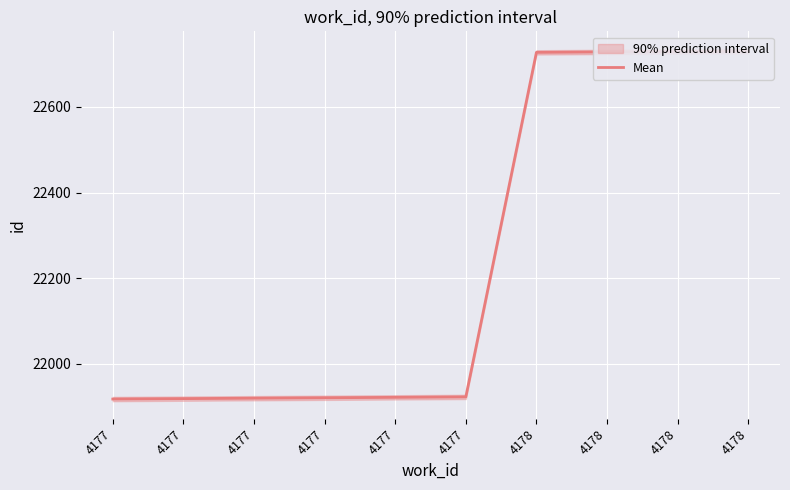

True or false: the data has more than 0 interior local peaks.

False